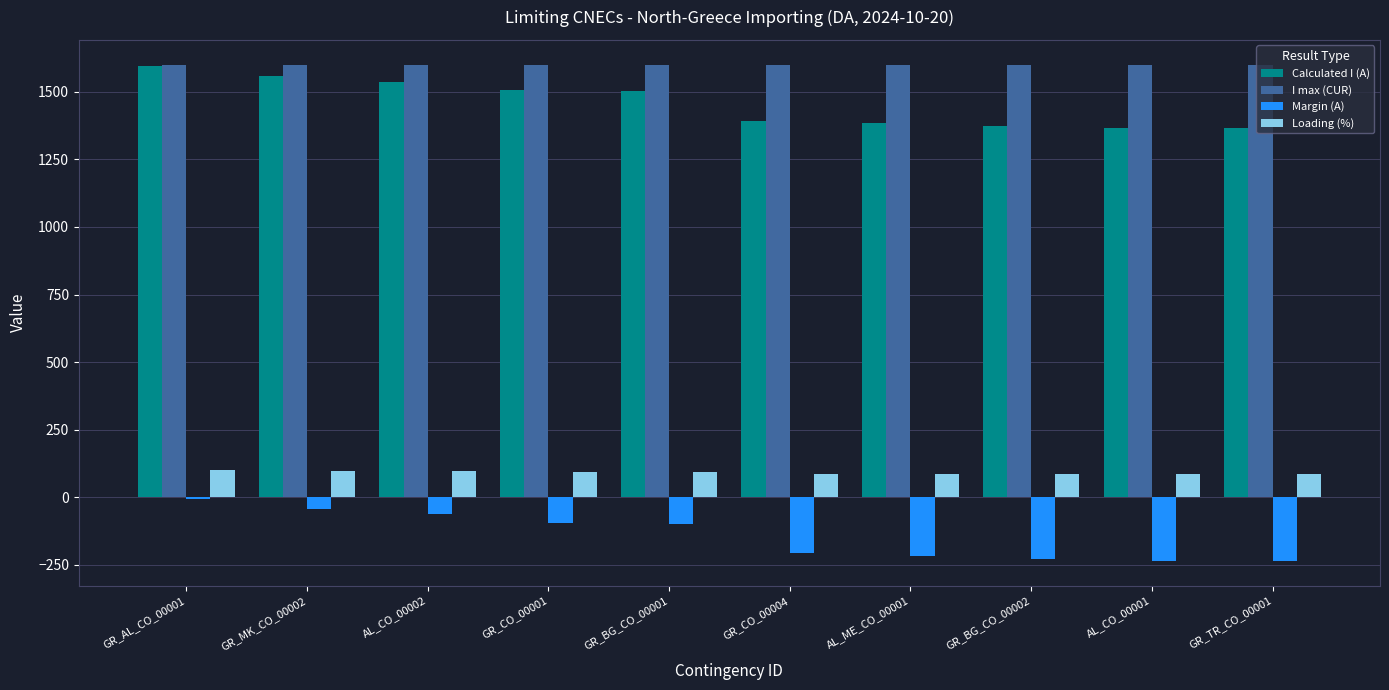

The value of Loading (%) at GR_MK_CO_00002 is 161. True or false?

False